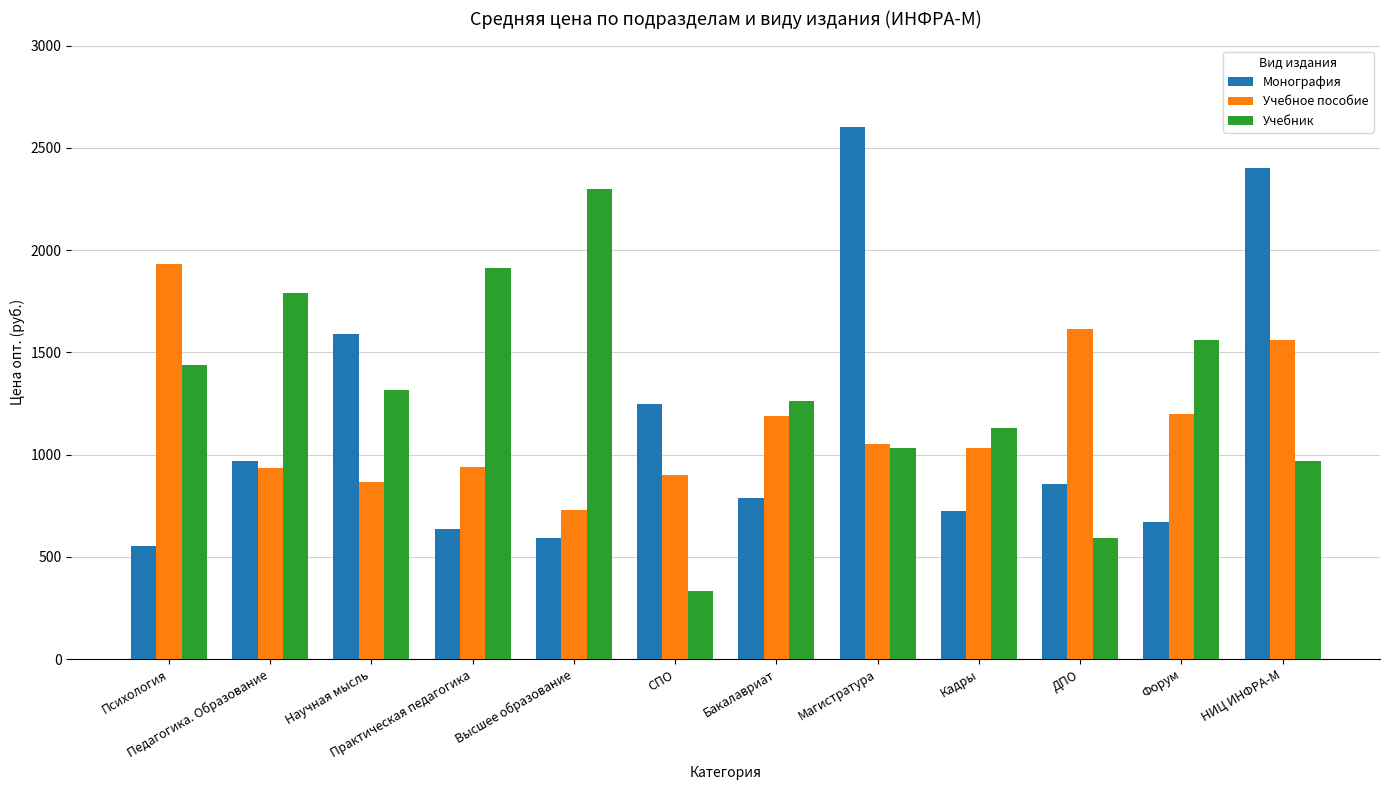

Which series has the largest total across all categories?

Учебник